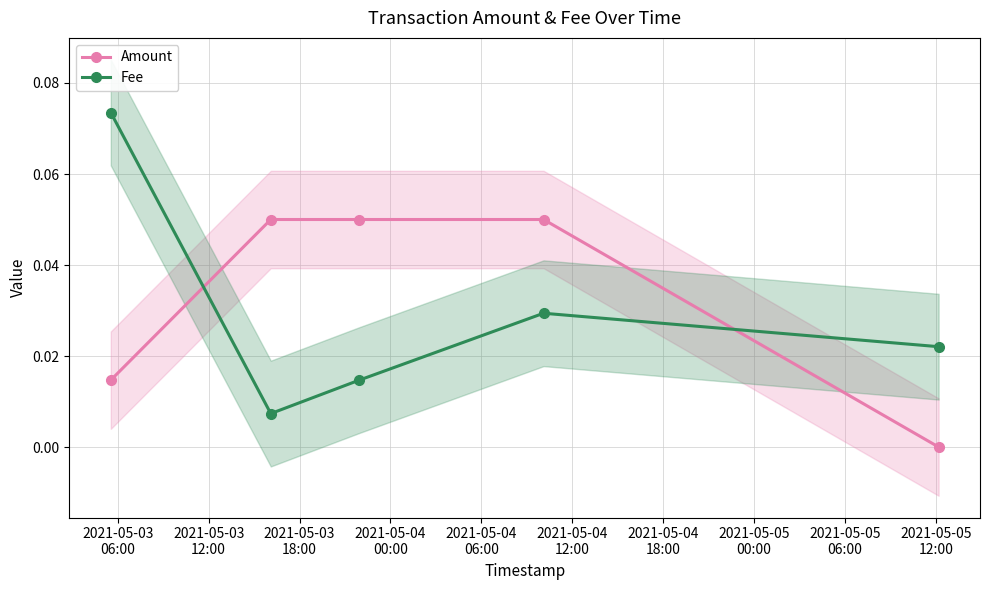

True or false: Amount and Fee cross at least once.

True